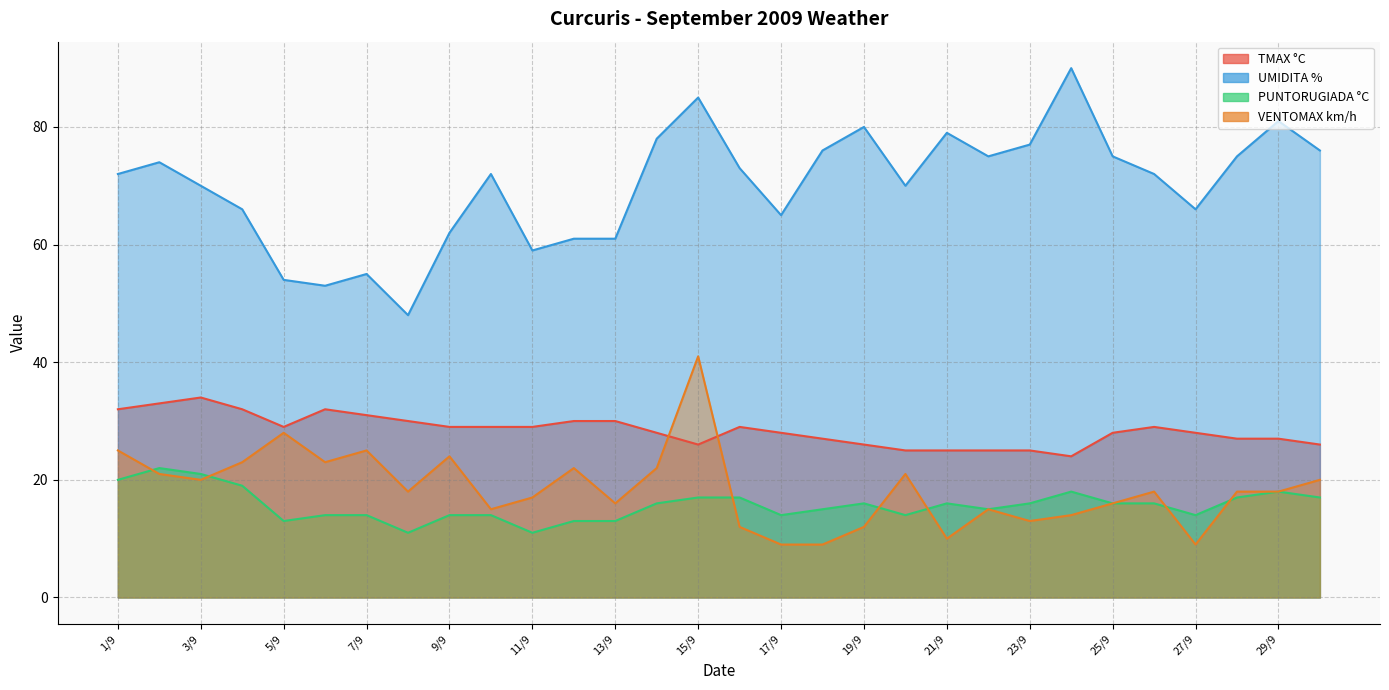

Is it true that VENTOMAX km/h equals 15 at 2/9?

False